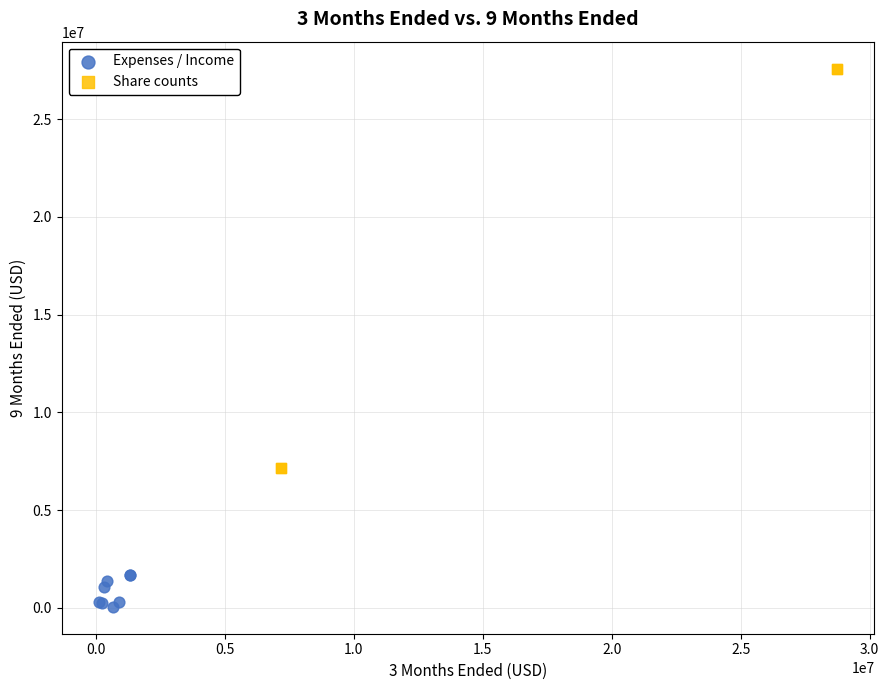

Which series contains the lowest Y value?

Expenses / Income